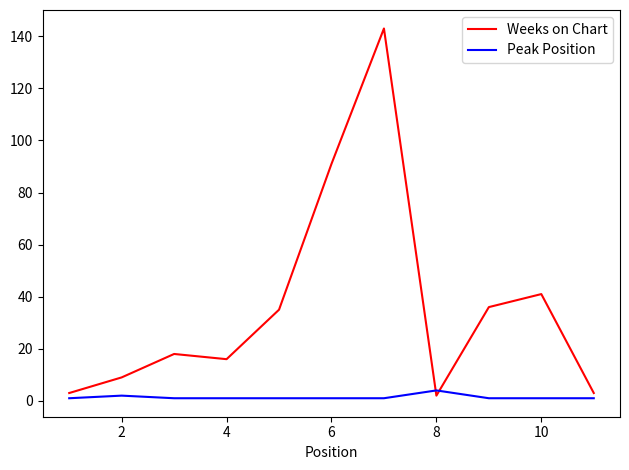

What is the difference between the maximum and minimum values in the Weeks on Chart series?

141